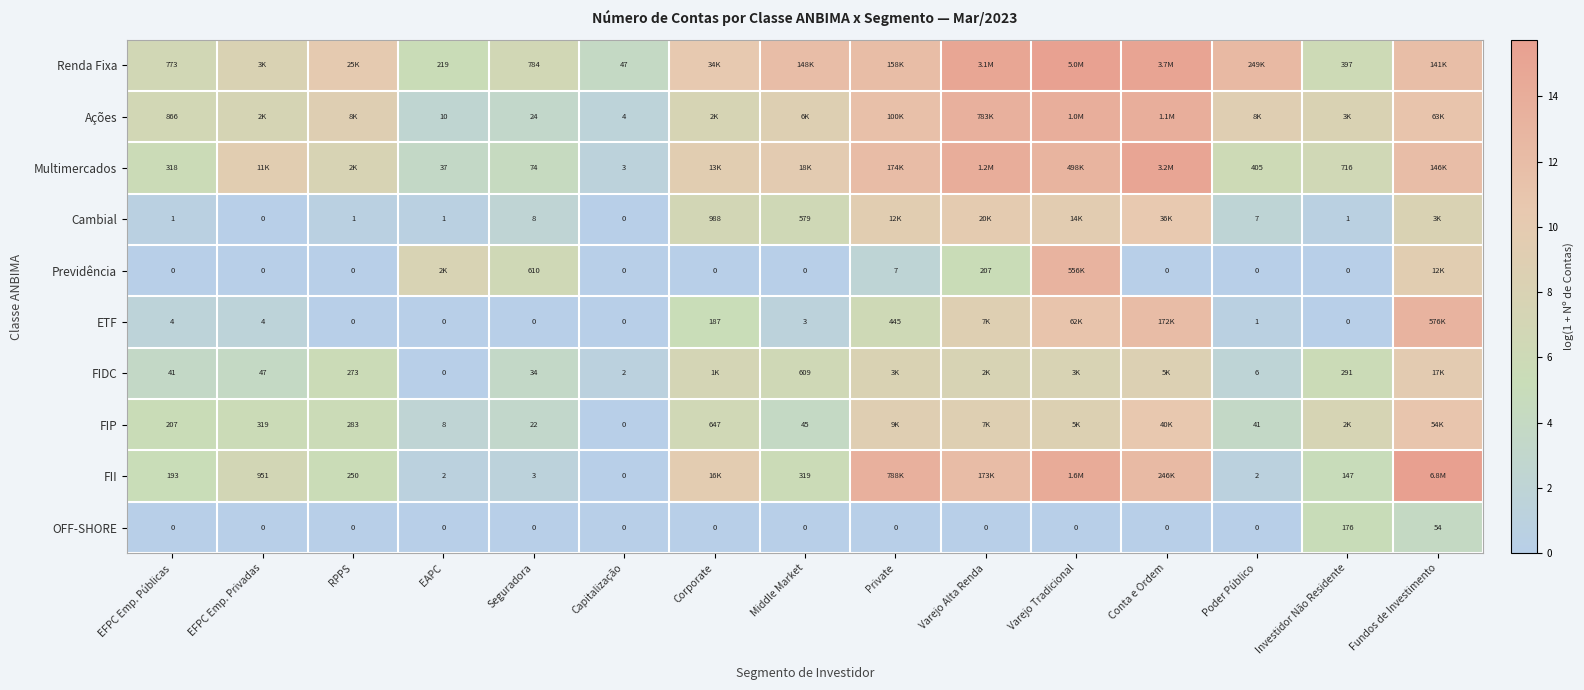

Is the value of Ações at EFPC Emp. Públicas greater than the value of FIDC at EFPC Emp. Públicas?

Yes